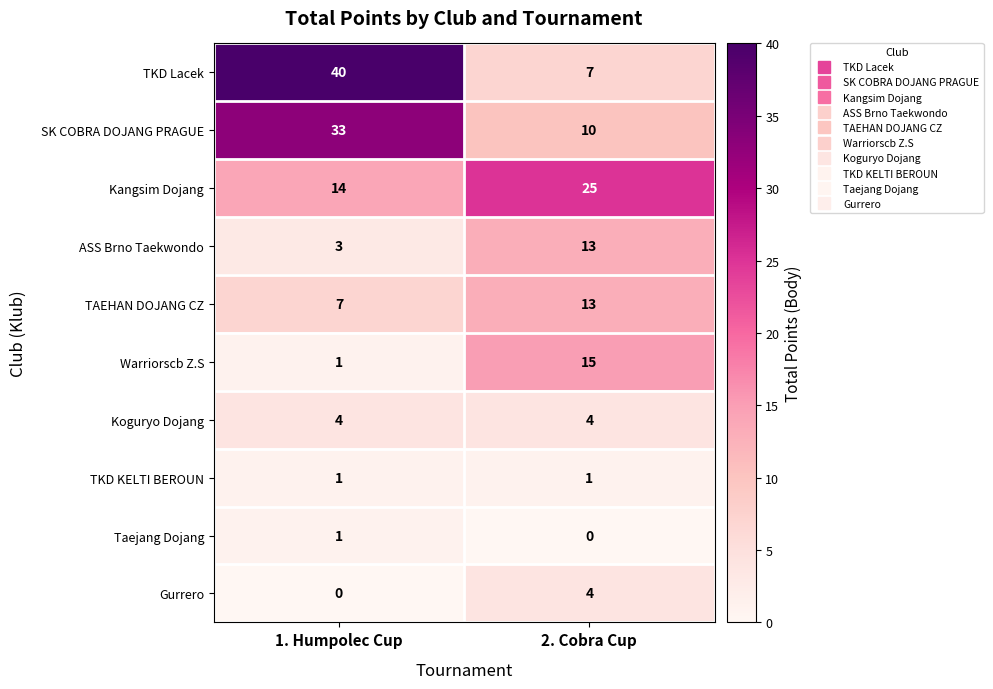

What is the sum of the Kangsim Dojang values at 2. Cobra Cup and 1. Humpolec Cup?

39